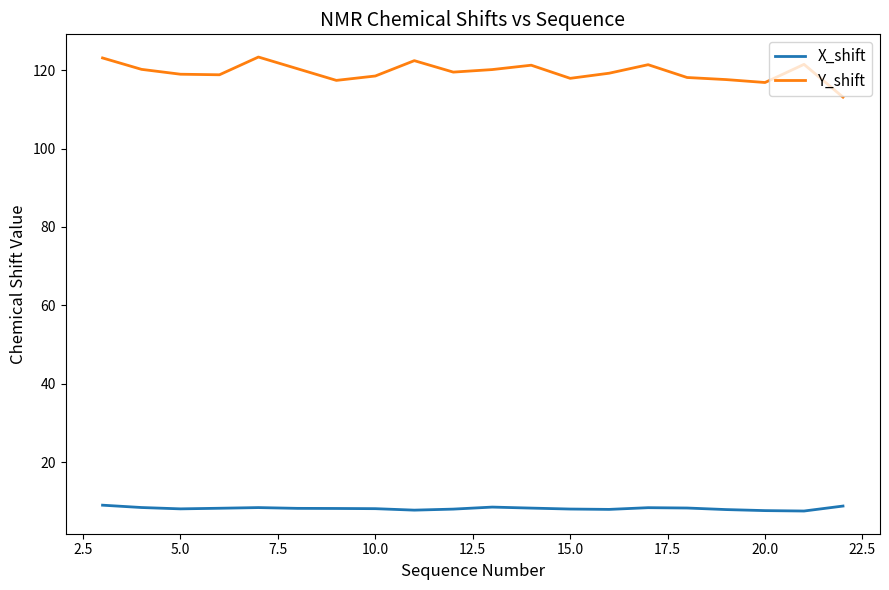

What is the minimum value for X_shift?

7.5